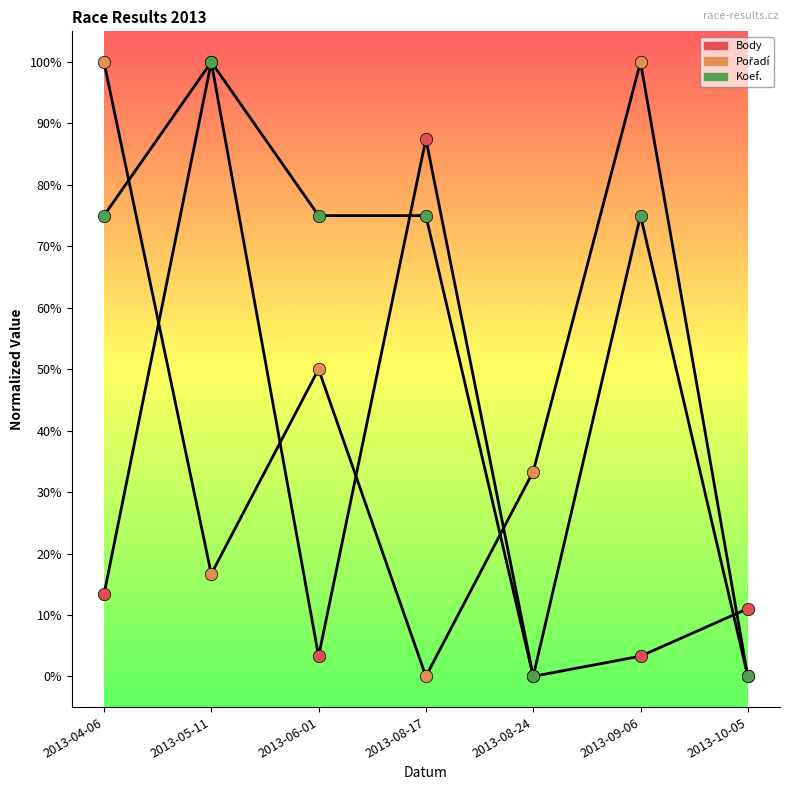

Is this an area chart (filled region under the line)?

No